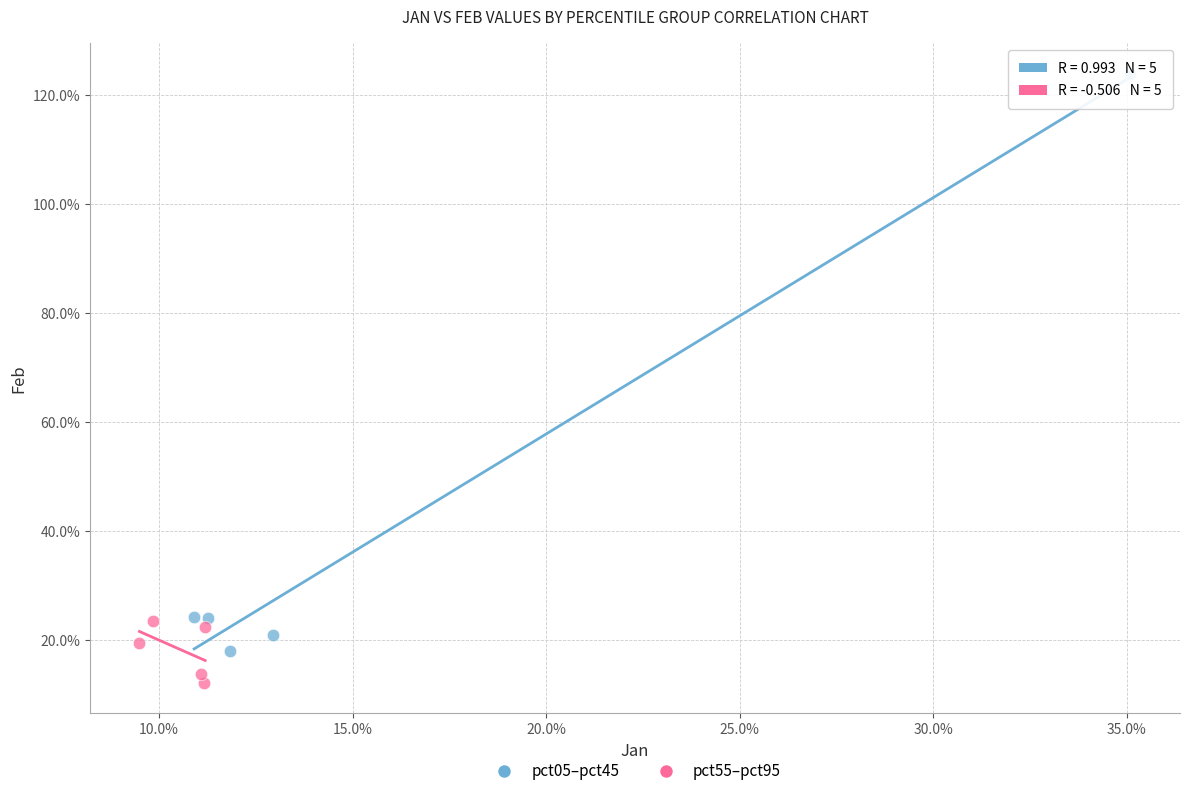

Which series contains the highest Y value?

pct05–pct45